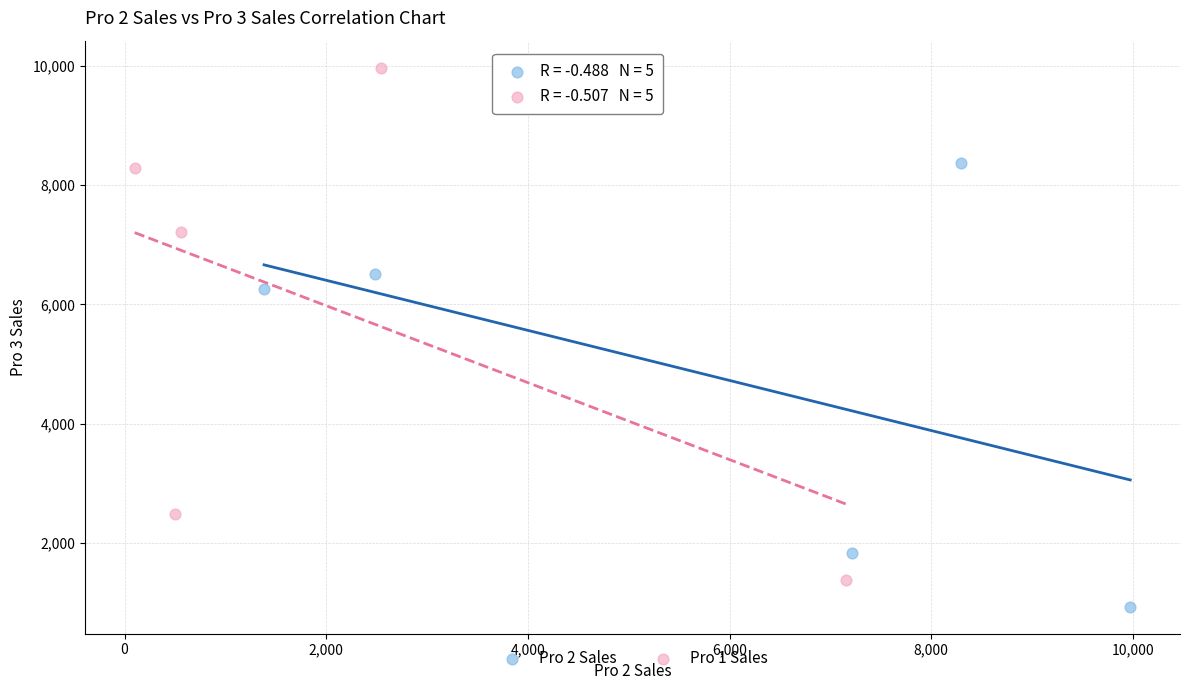

Which series reaches the maximum Y coordinate?

Pro 1 Sales